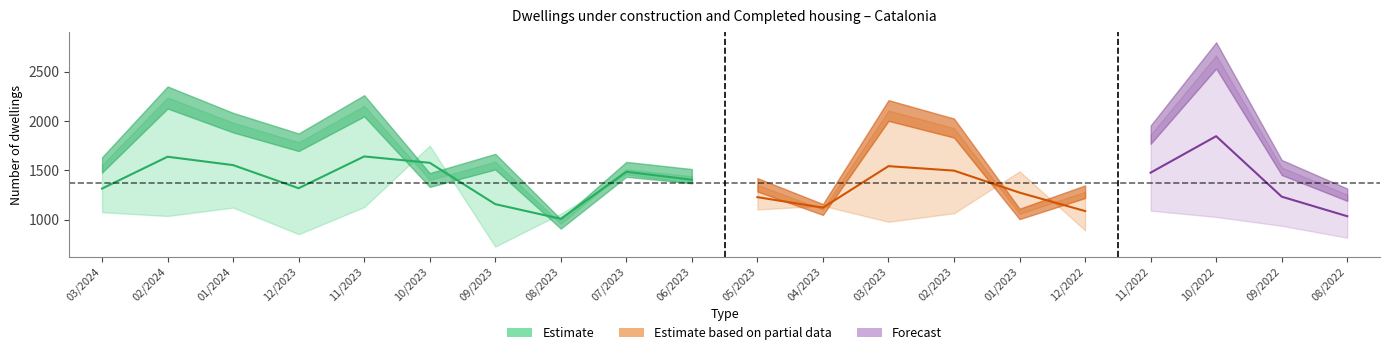

Is it true that the value at 12/2023 is 1319.5?

True